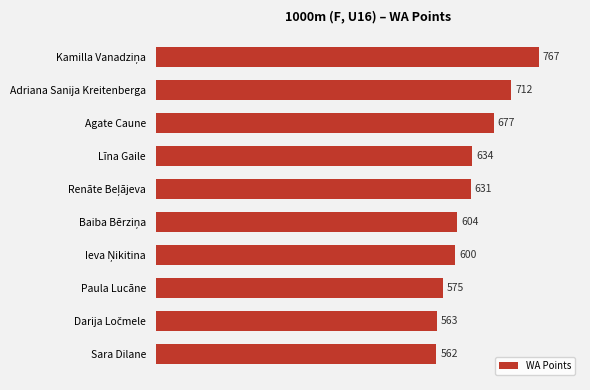

The value at Sara Dilane is 259. True or false?

False